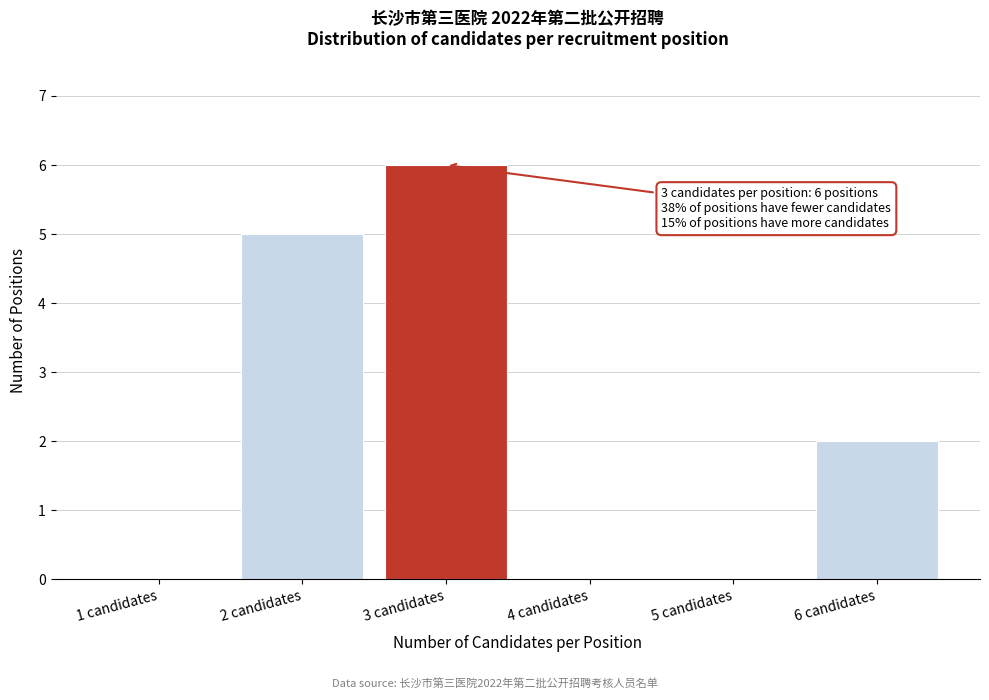

Reading left to right, extract all data points from this chart.

1 candidates=0	2 candidates=5	3 candidates=6	4 candidates=0	5 candidates=0	6 candidates=2